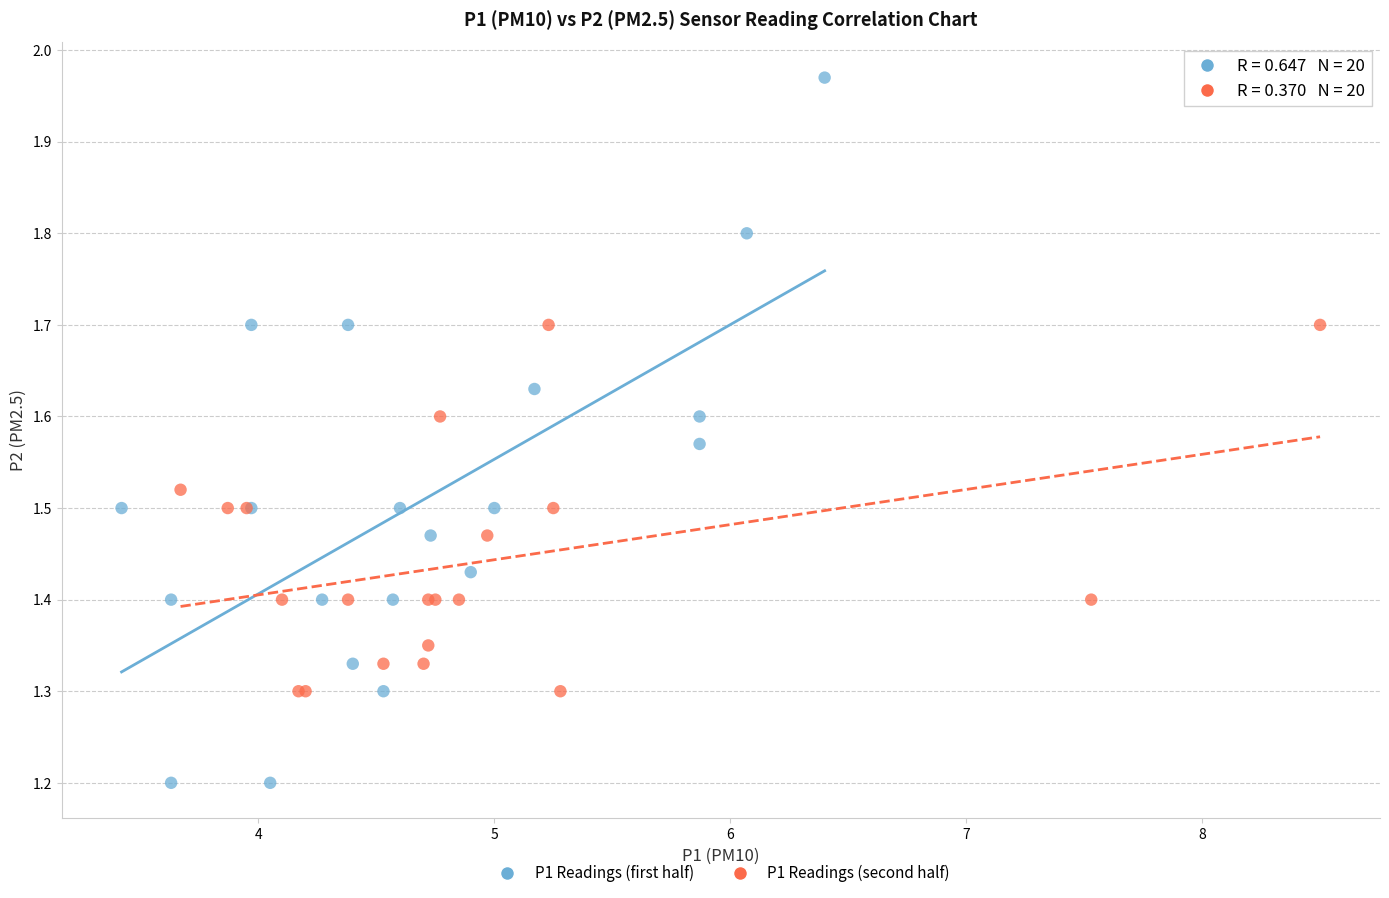

Which series contains the highest Y value?

P1 Readings (first half)